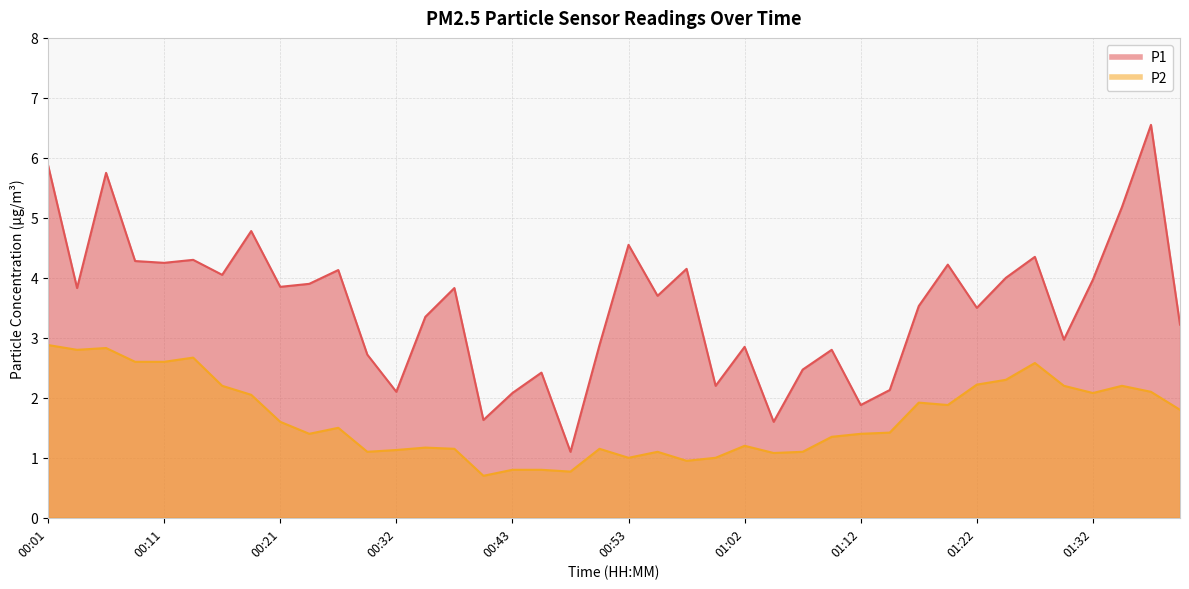

Which series has the largest total across all categories?

P1